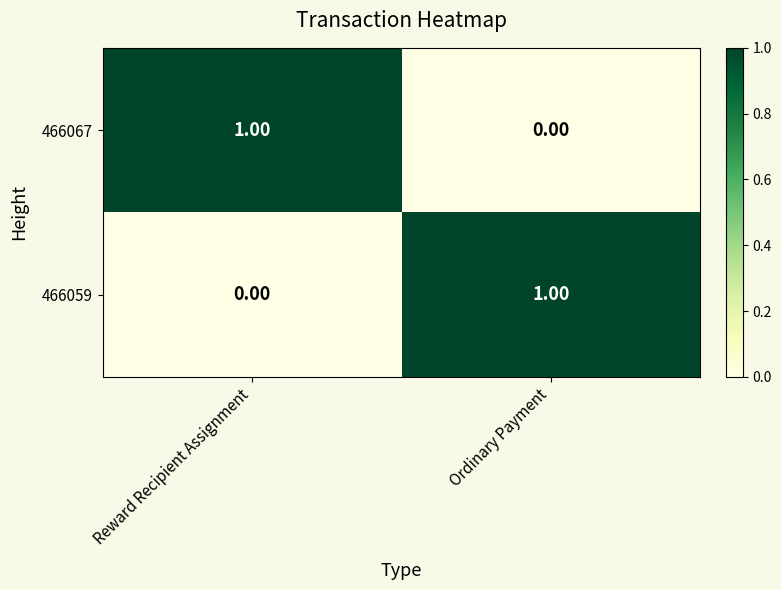

Which category has the lowest value in the 466067 series?

Ordinary Payment